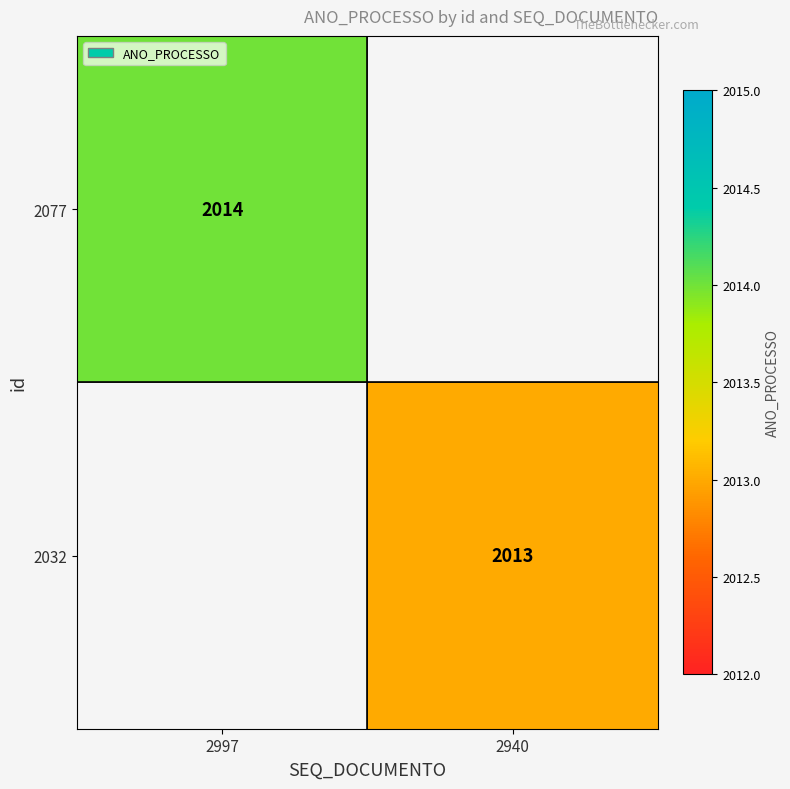

Is the value of 2032 at 2940 greater than the value of 2077 at 2997?

No